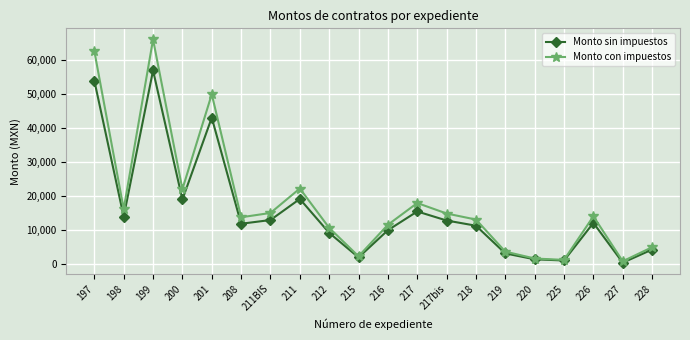

At 211, list the series in order from smallest to largest.

Monto sin impuestos, Monto con impuestos